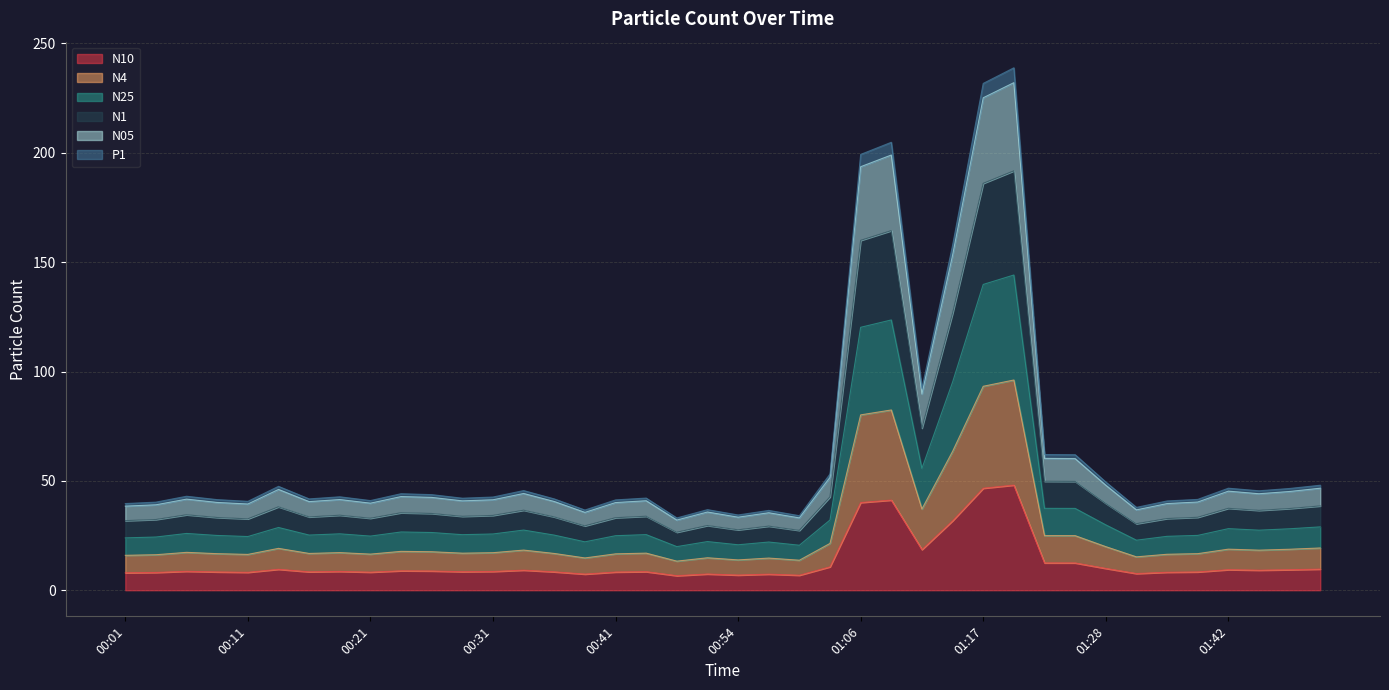

In N1, how many points are lower than both neighbors (excluding endpoints)?

11